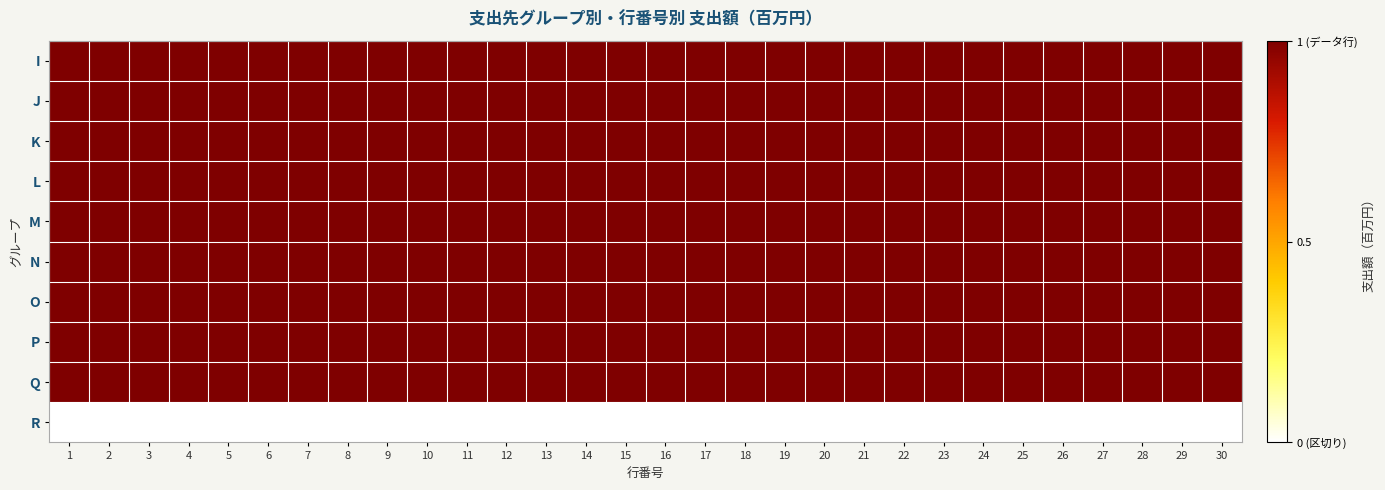

Which category has the highest value across all series?

1